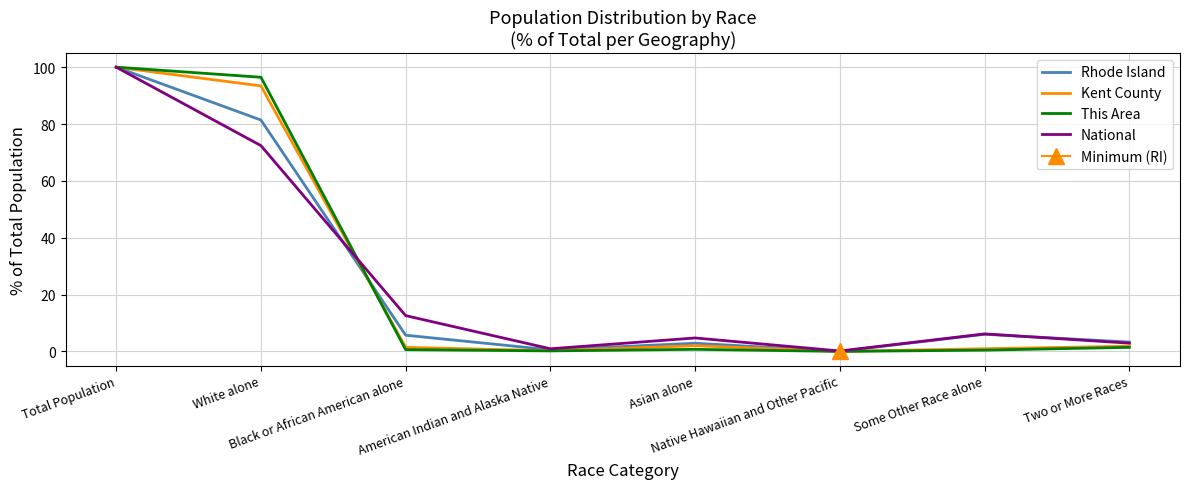

The Kent County series shows 38.5 at White alone. True or false?

False